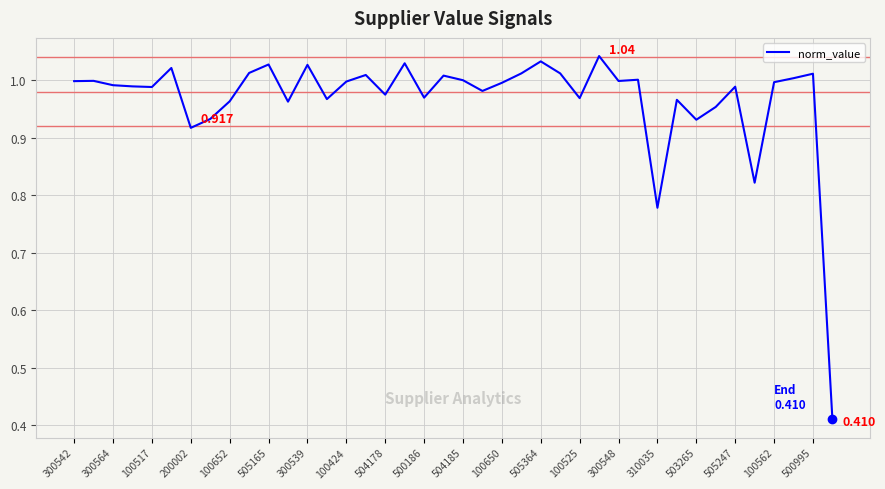

Count the number of categories in the chart.

40